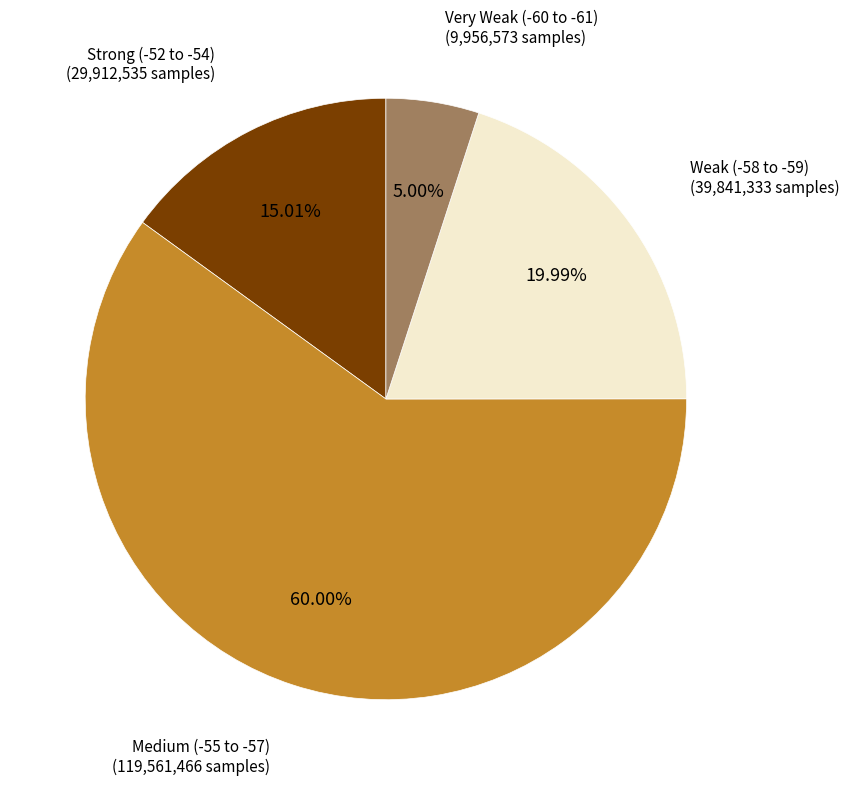

Does any single category account for the majority?

Yes